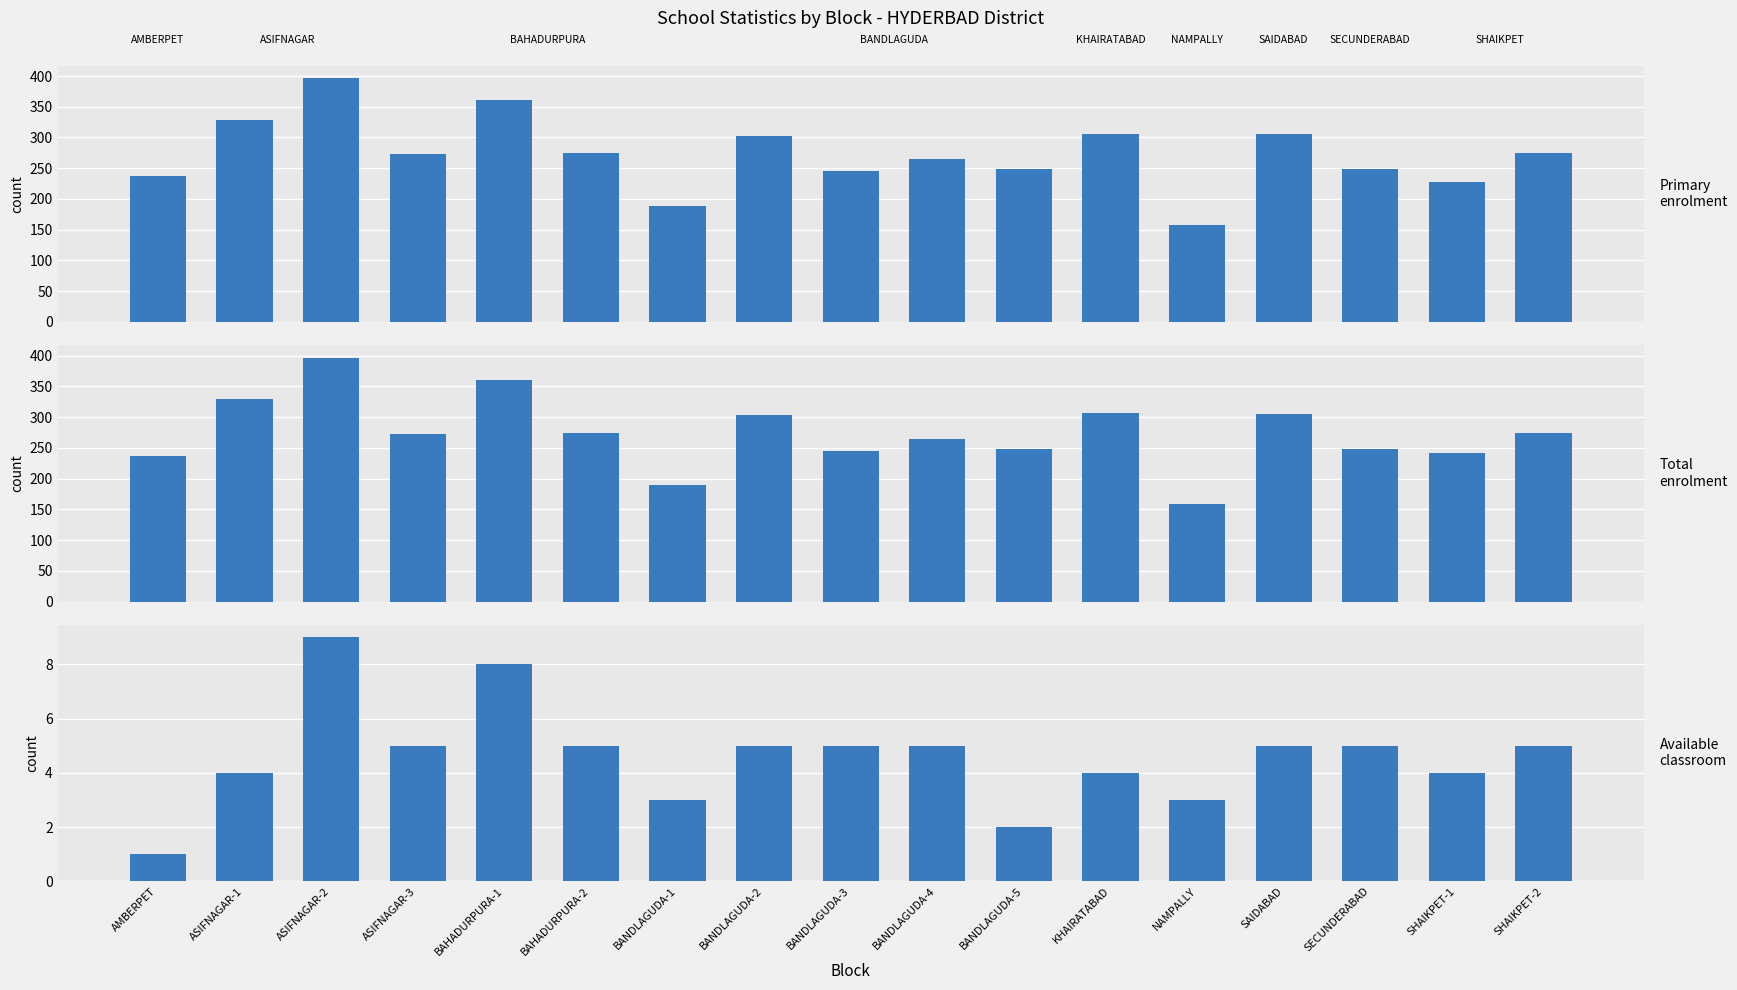

At SECUNDERABAD, list the series in order from largest to smallest.

Primary enrolment, Total enrolment, Available classroom